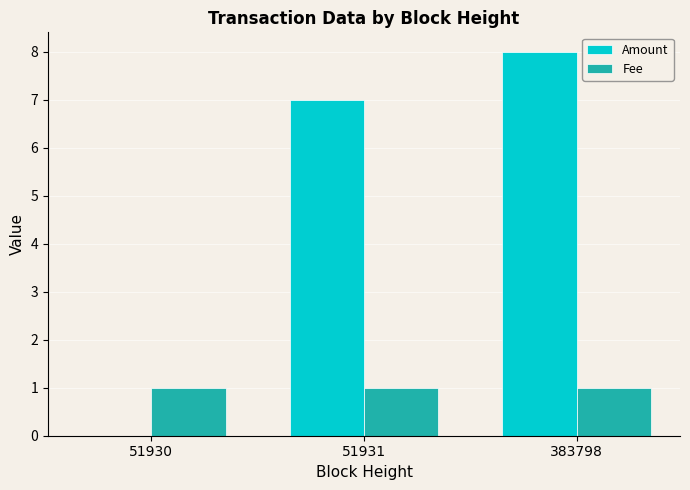

What is the highest value of the Fee series?

1